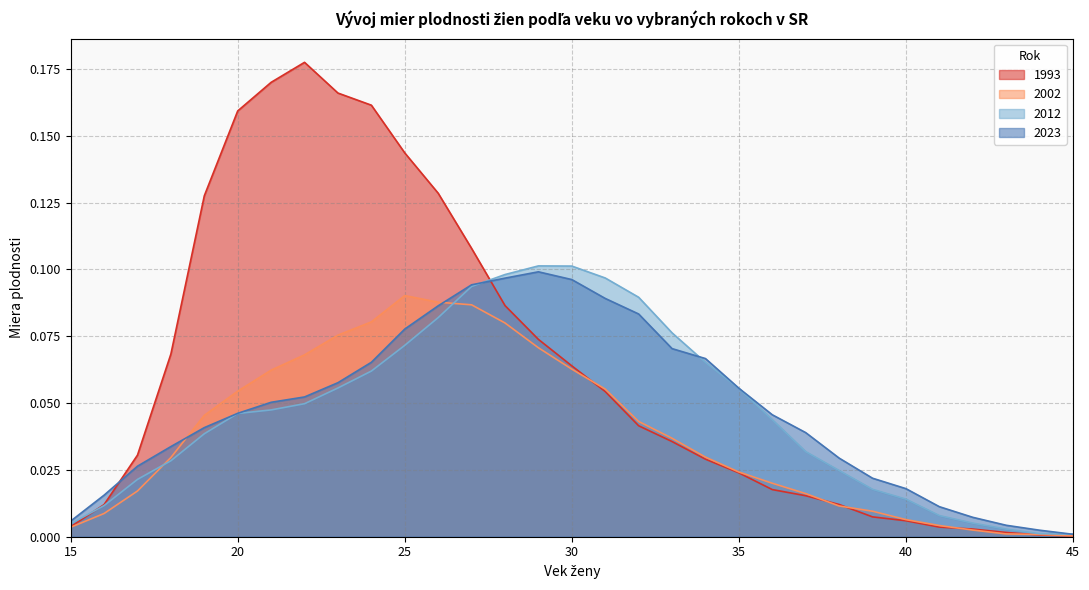

Reading right to left, transcribe all the data shown in this chart.

1993: 0.0	0.0	0.0	0.0	0.0	0.0	0.0	0.0	0.0	0.0	0.0	0.0	0.0	0.0	0.1	0.1	0.1	0.1	0.1	0.1	0.1	0.2	0.2	0.2	0.2	0.2	0.1	0.1	0.0	0.0	0.0
2002: 0.0	0.0	0.0	0.0	0.0	0.0	0.0	0.0	0.0	0.0	0.0	0.0	0.0	0.0	0.1	0.1	0.1	0.1	0.1	0.1	0.1	0.1	0.1	0.1	0.1	0.1	0.0	0.0	0.0	0.0	0.0
2012: 0.0	0.0	0.0	0.0	0.0	0.0	0.0	0.0	0.0	0.0	0.1	0.1	0.1	0.1	0.1	0.1	0.1	0.1	0.1	0.1	0.1	0.1	0.1	0.0	0.0	0.0	0.0	0.0	0.0	0.0	0.0
2023: 0.0	0.0	0.0	0.0	0.0	0.0	0.0	0.0	0.0	0.0	0.1	0.1	0.1	0.1	0.1	0.1	0.1	0.1	0.1	0.1	0.1	0.1	0.1	0.1	0.1	0.0	0.0	0.0	0.0	0.0	0.0